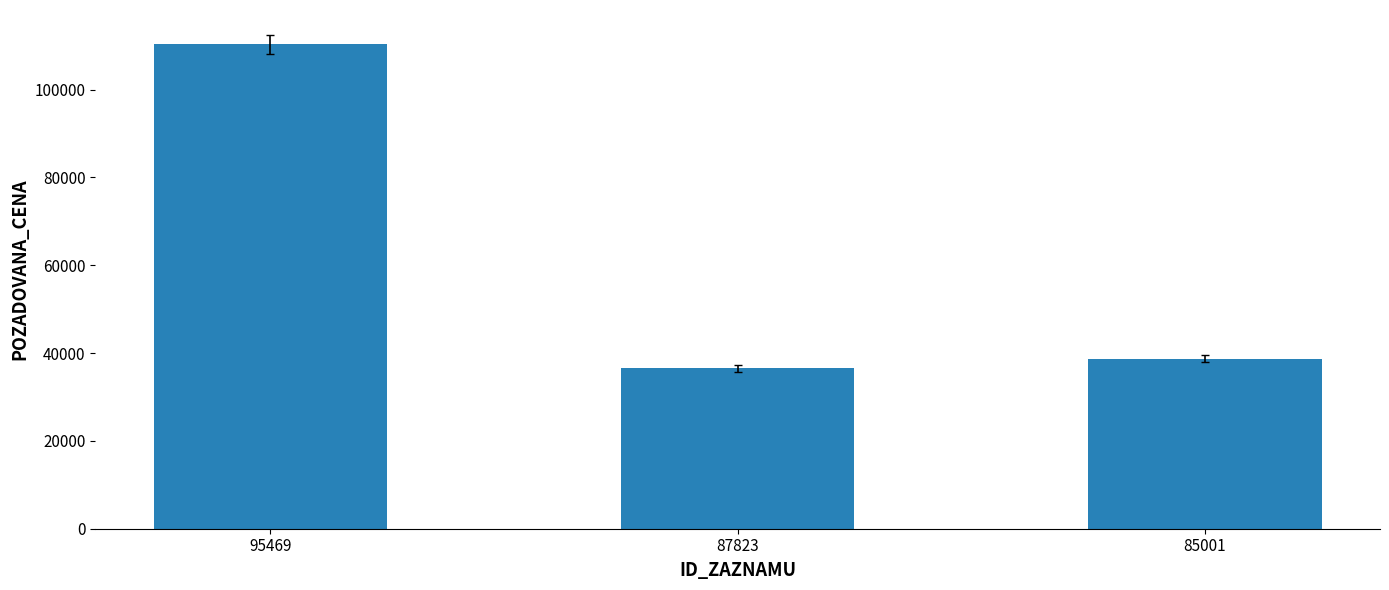

At which category does the chart reach its peak across all series?

95469